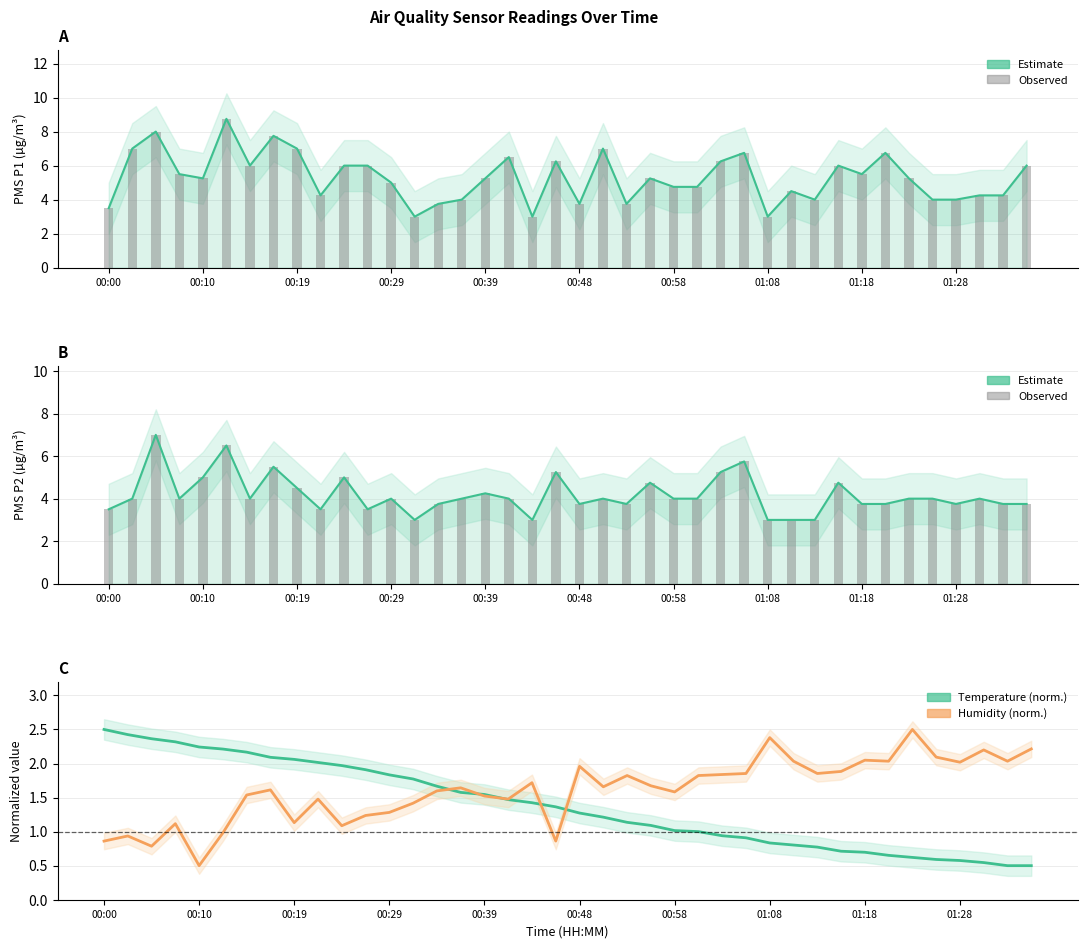

True or false: BME280 Temperature (norm.) has a value of 1.0 at 00:58.

True